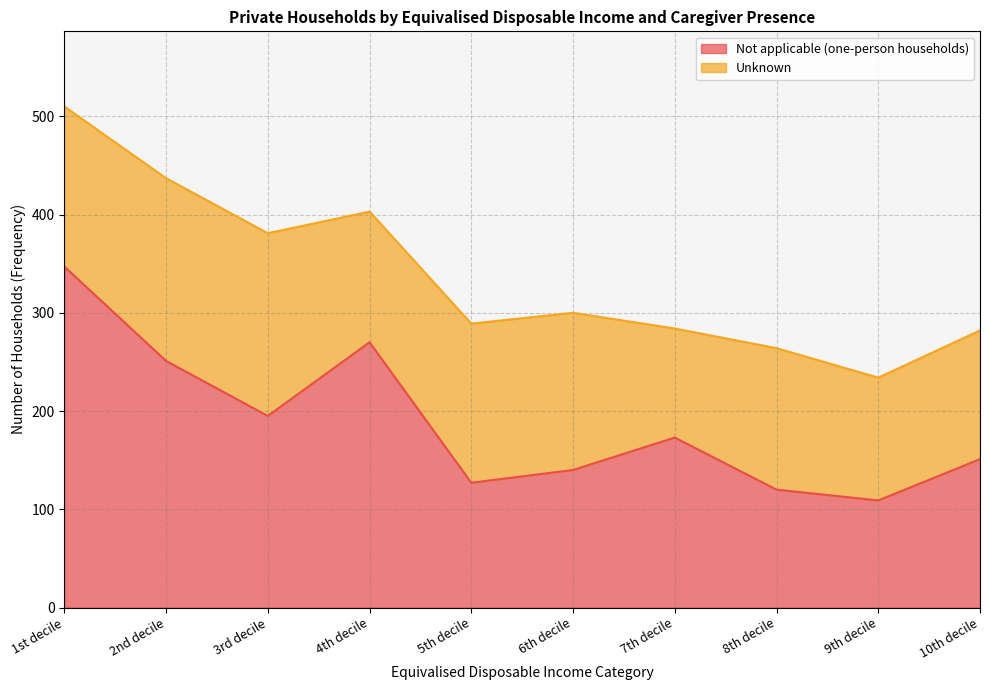

Where is the first local maximum?

4th decile